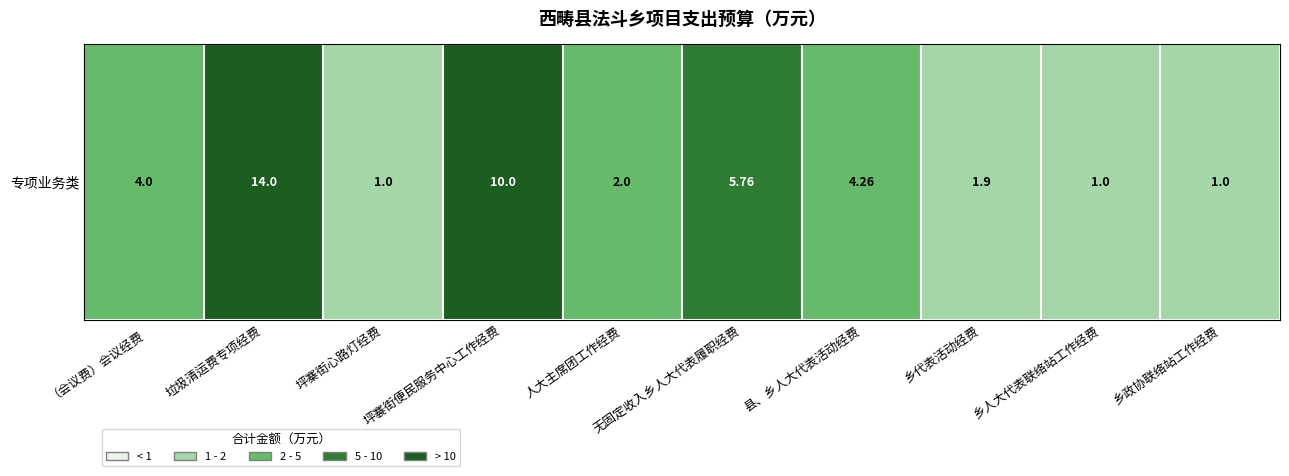

How many data points are less than 4?

5